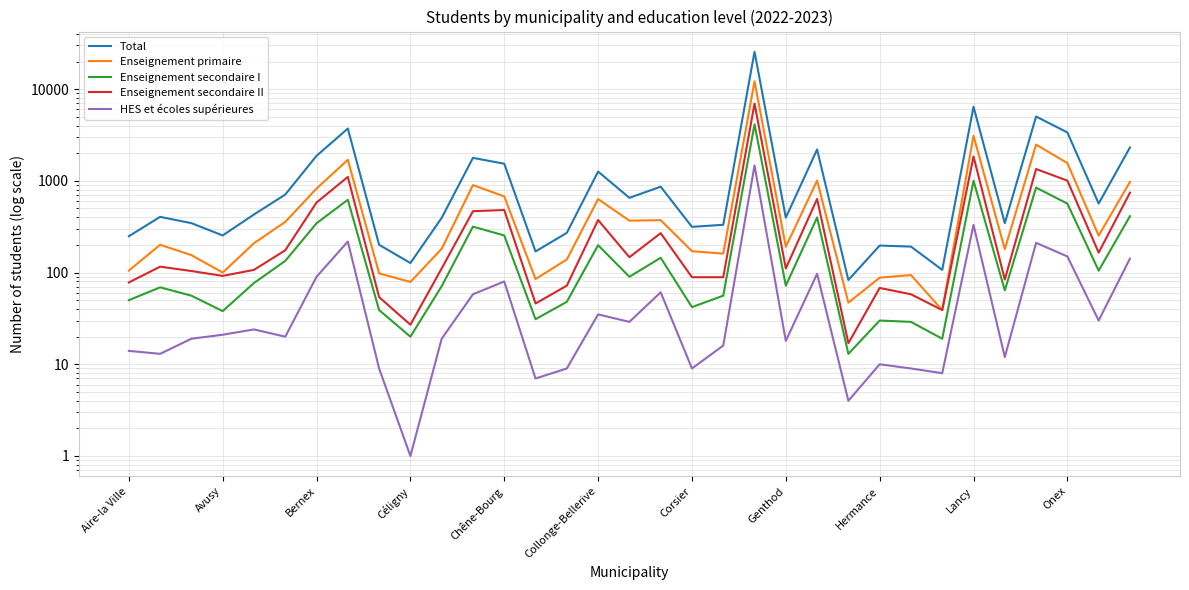

List the series in order of their peak value, highest first.

Total, Enseignement primaire, Enseignement secondaire II, Enseignement secondaire I, HES et écoles supérieures